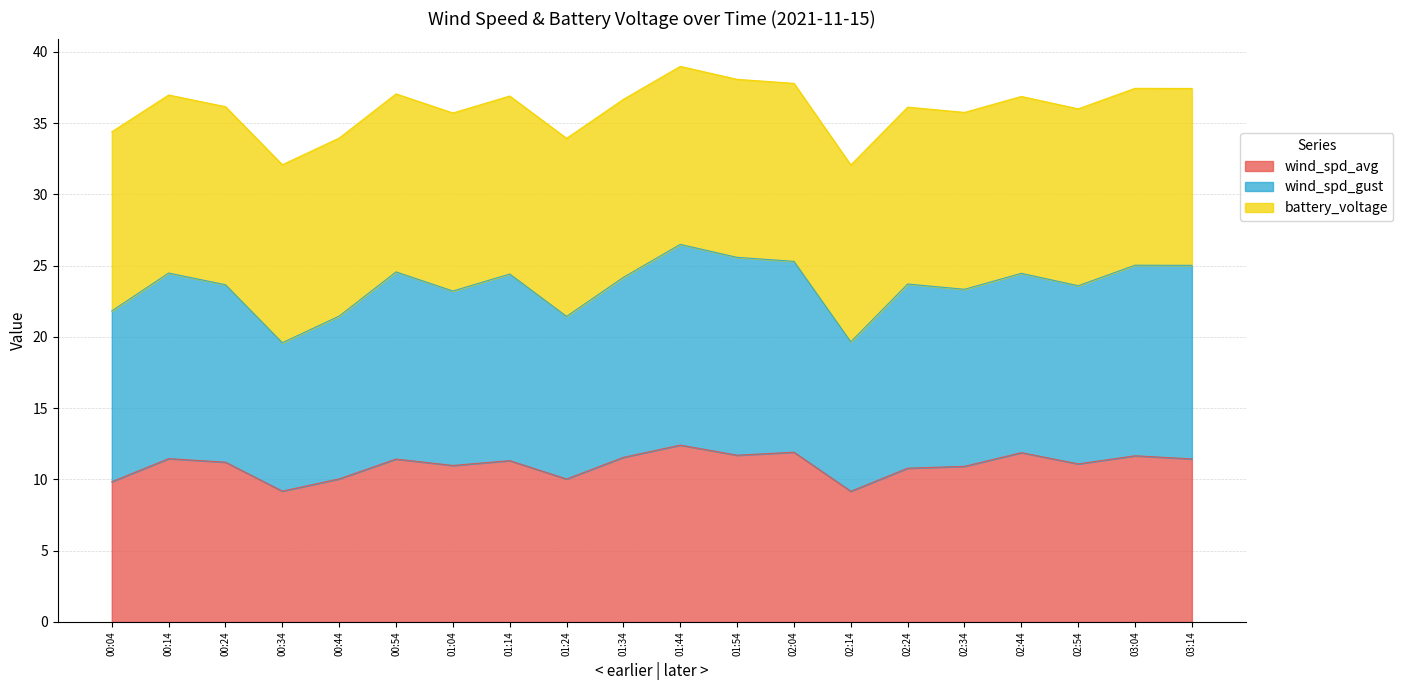

Where is the first local minimum for wind_spd_gust?

00:34